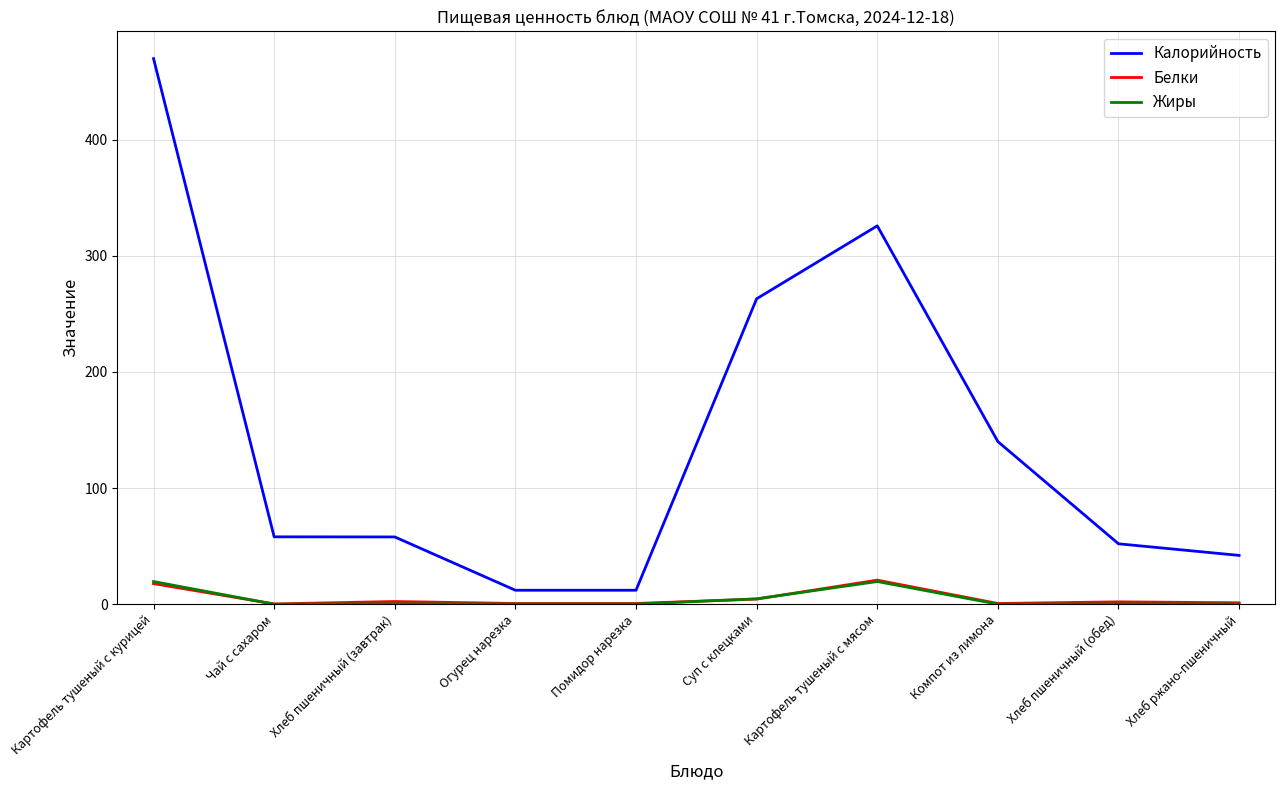

What value does the Калорийность series have at Картофель тушеный с курицей?

469.8